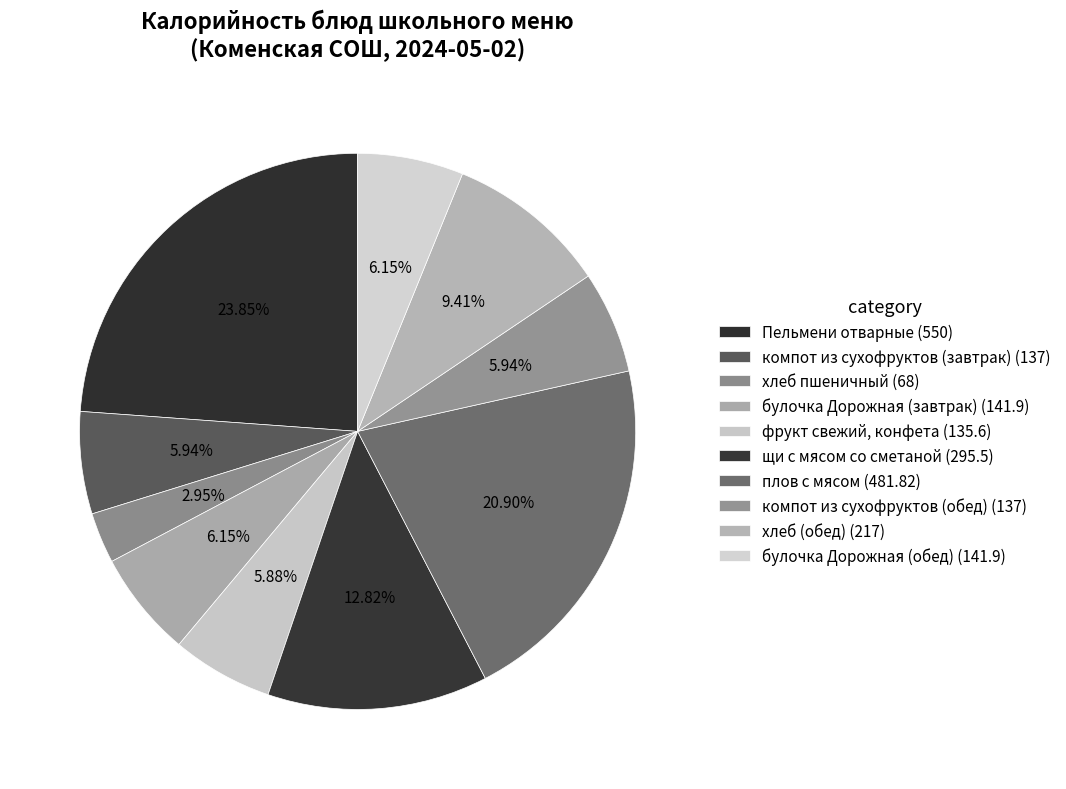

True or false: фрукт свежий, конфета accounts for 6% of the total.

True